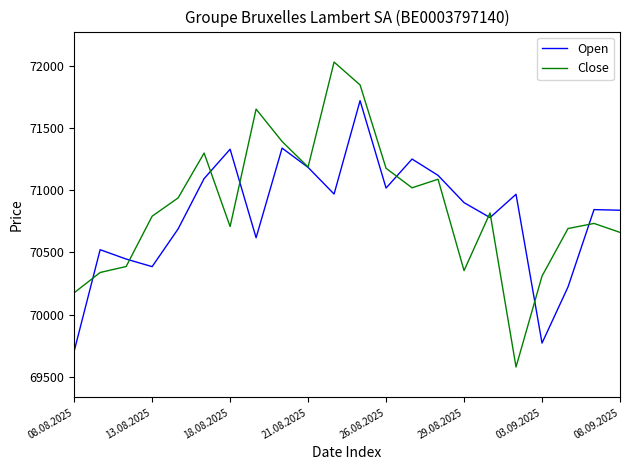

List the series in order of their peak value, lowest first.

Open, Close